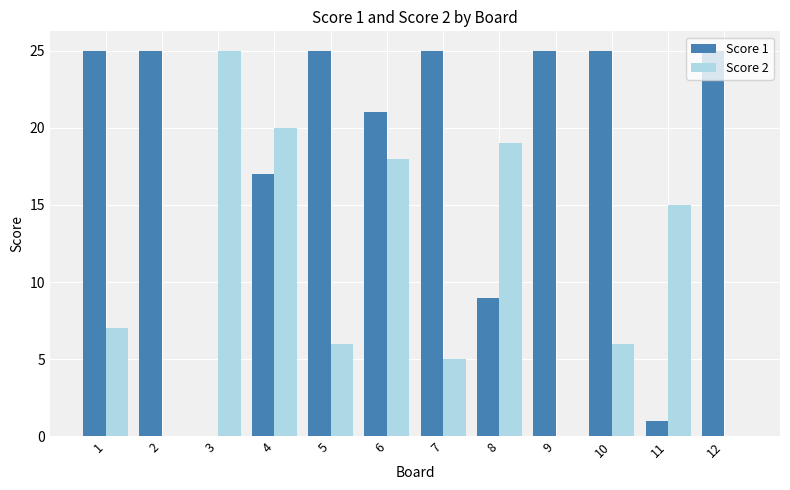

What is the sum of all Score 2 values?

121